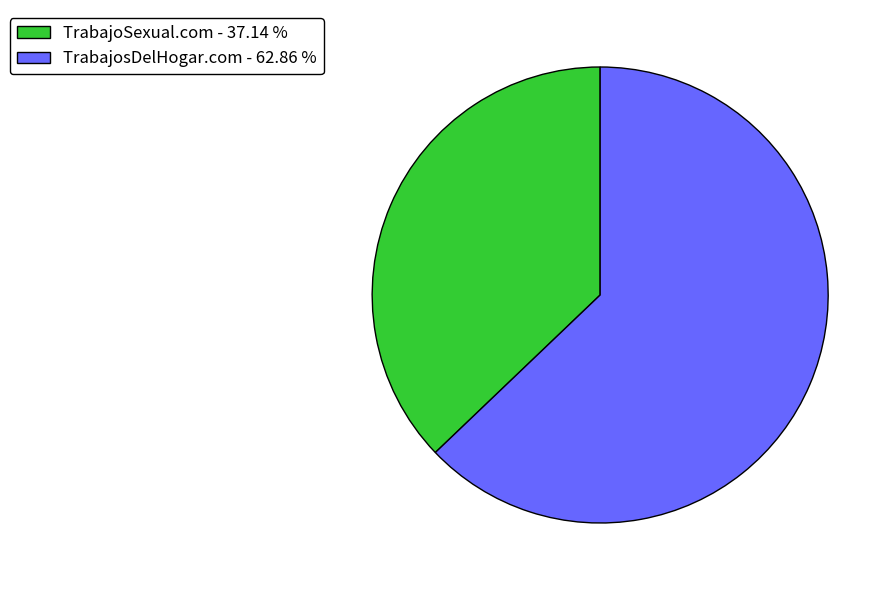

Which category has the biggest portion of the pie?

TrabajosDelHogar.com